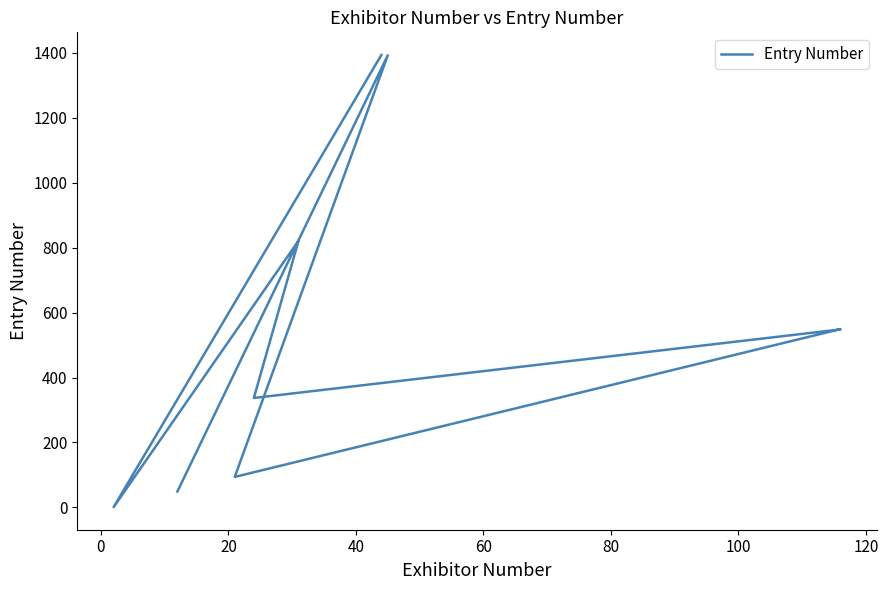

Reading left to right, extract all data points from this chart.

49	1392	94	549	548	548	337	821	821	1	1	1393